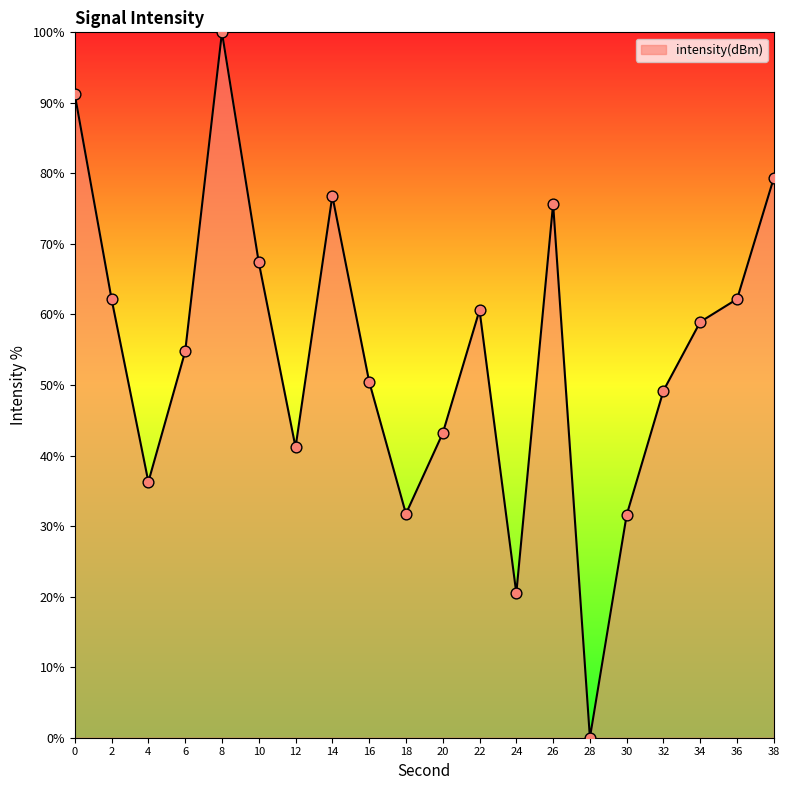

Approximately how many times larger is the value at 2 compared to 12?

1.5